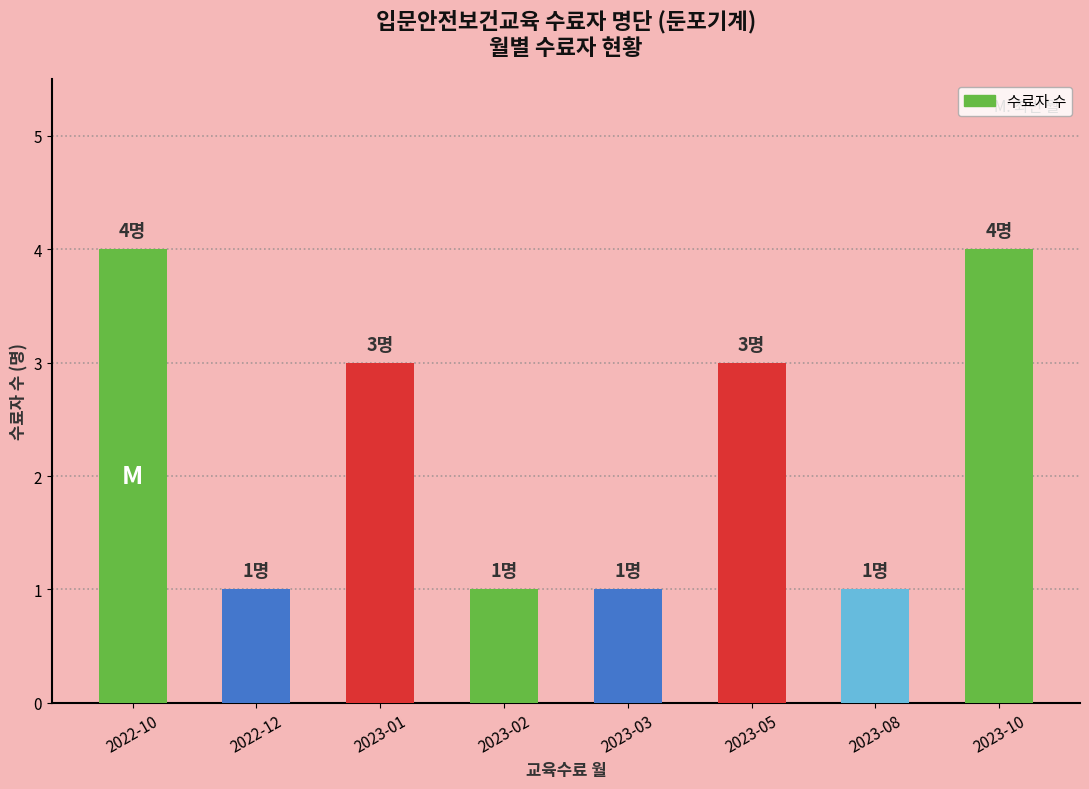

Does the chart contain any negative values?

No